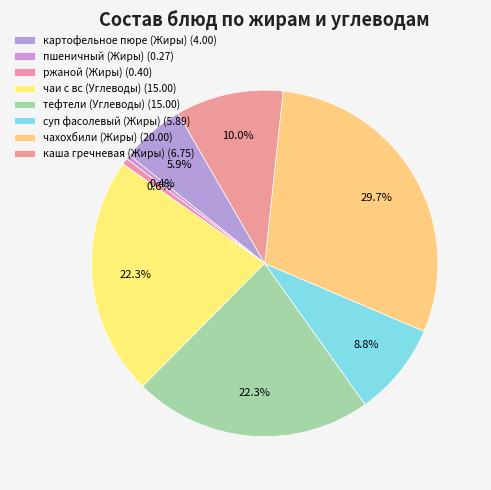

Does каша гречневая (Жиры) represent more than half of the total?

No